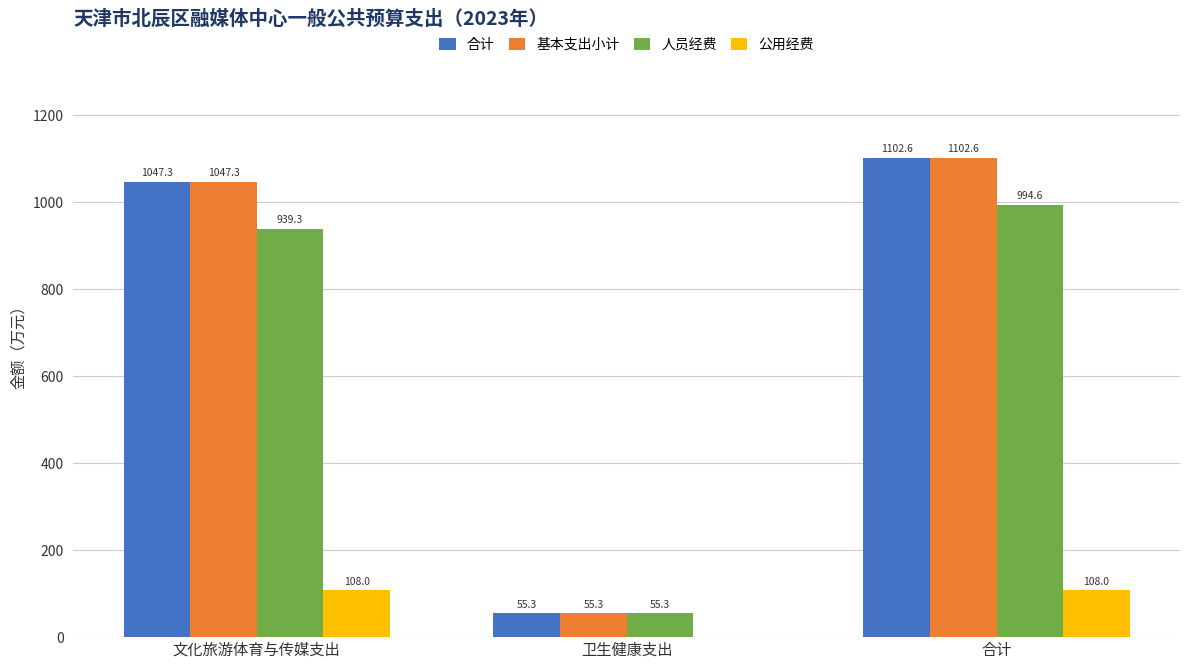

The 公用经费 series shows 158.1 at 合计. True or false?

False